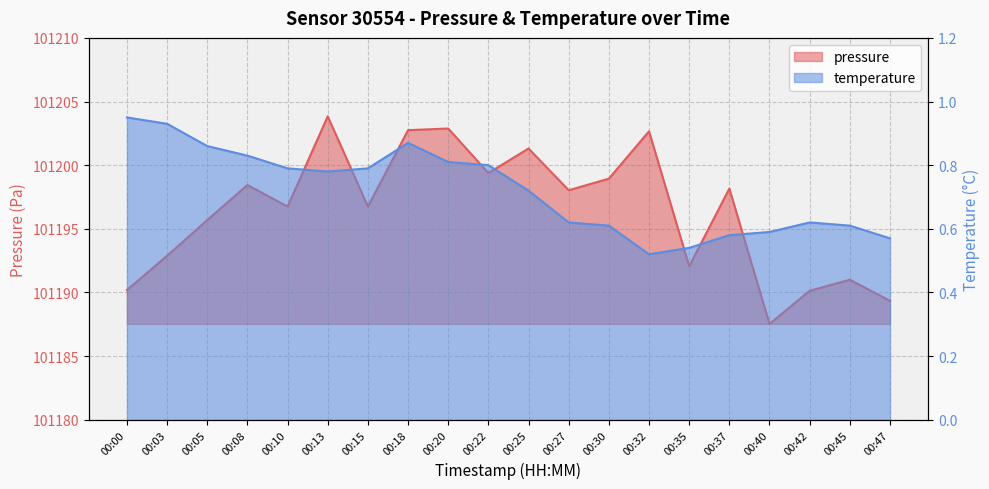

The value of pressure at 00:25 is 61472.8. True or false?

False